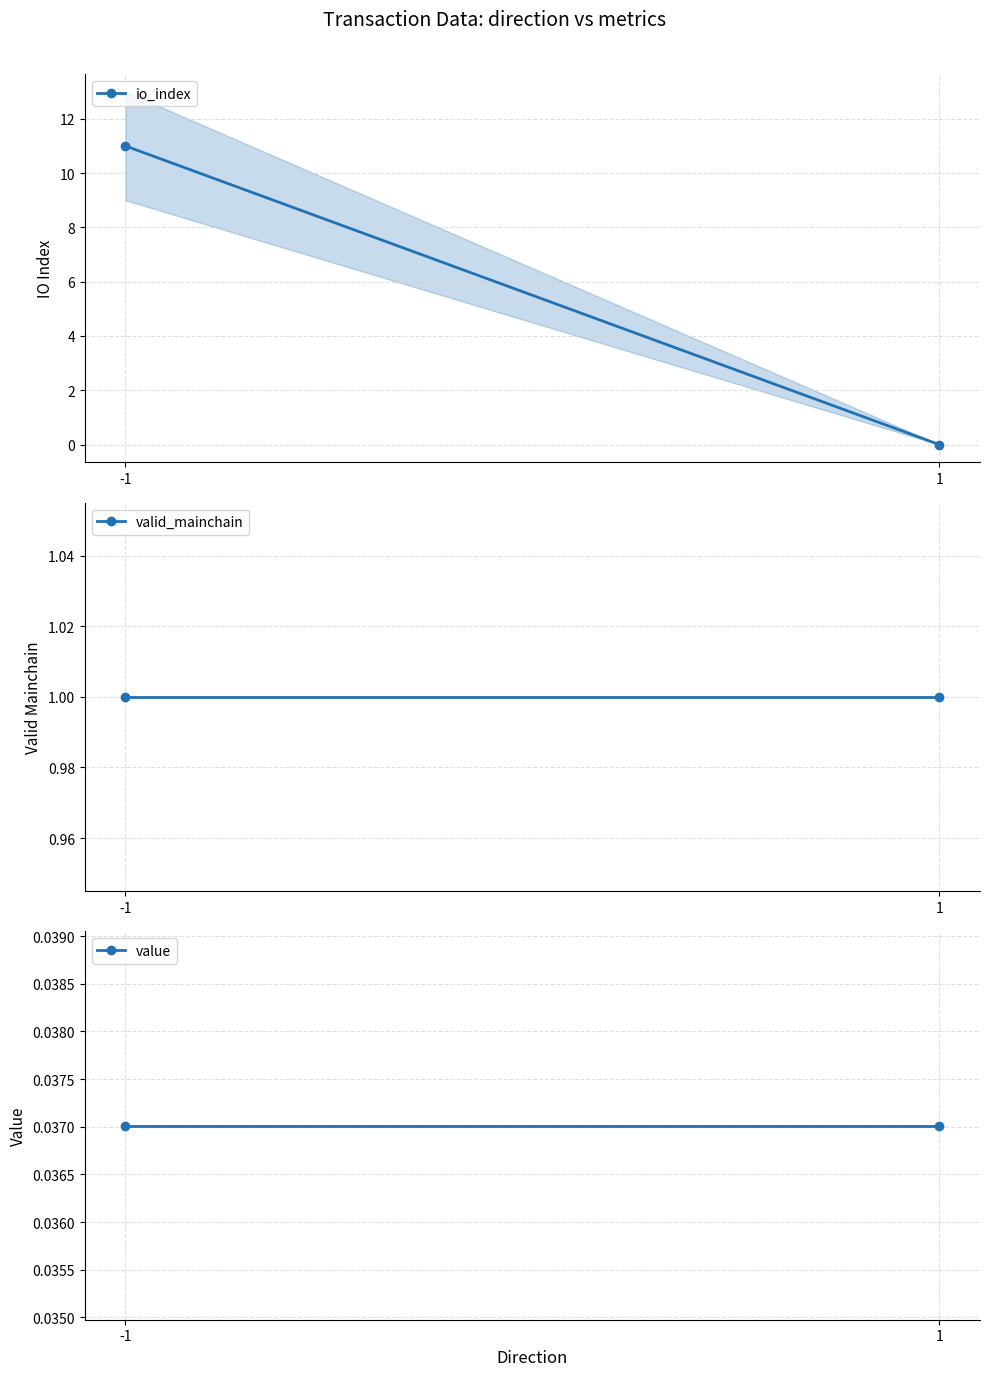

Reading left to right, list all the values displayed in this chart.

io_index: 11.0	0.0
valid_mainchain: 1.0	1.0
value: 0.0	0.0